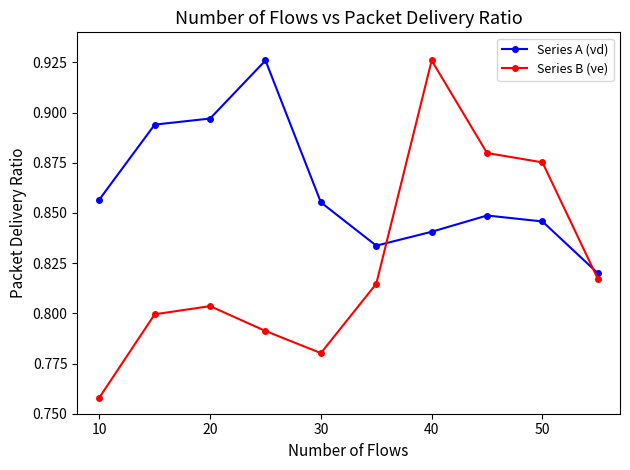

True or false: Series B (νe) and Series A (νd) intersect in this chart.

True